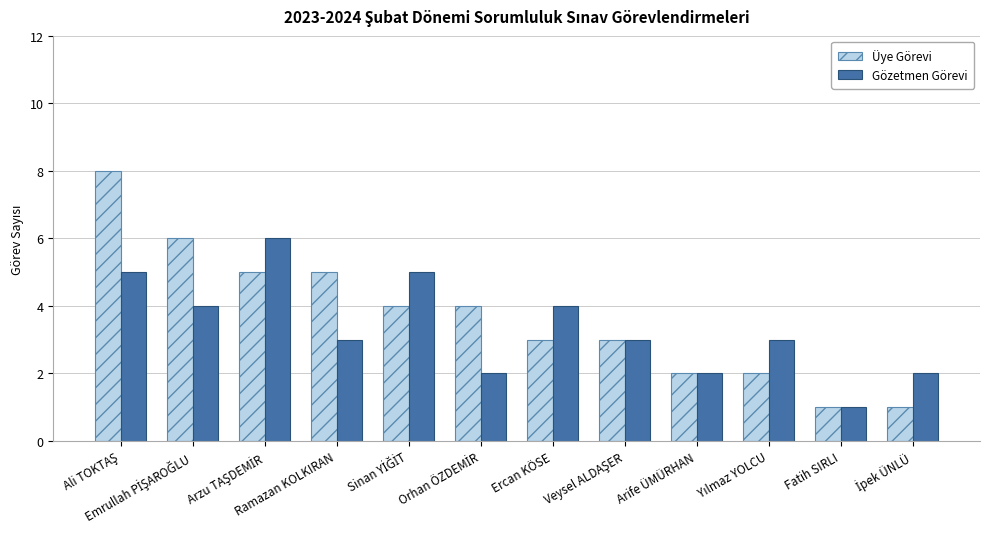

What is the difference between the second highest and second lowest values in the Gözetmen Görevi series?

3